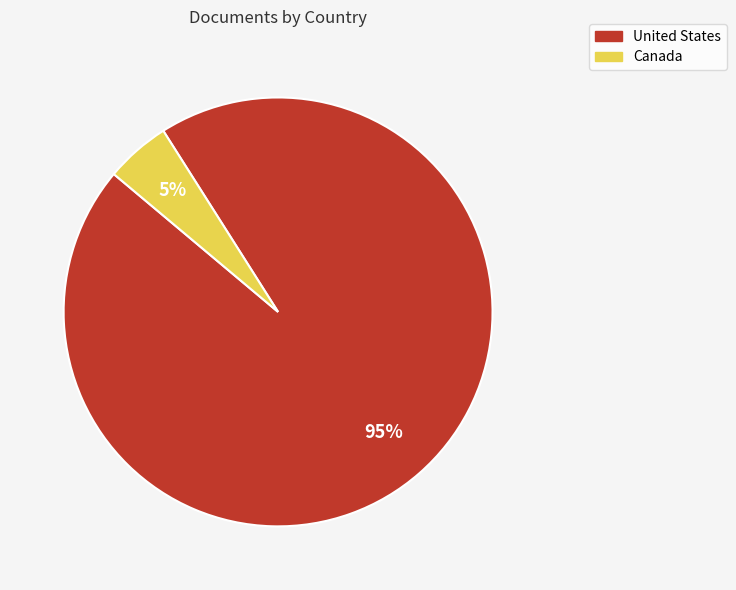

To the nearest percent, what is the difference between the largest and smallest slice percentages?

90%